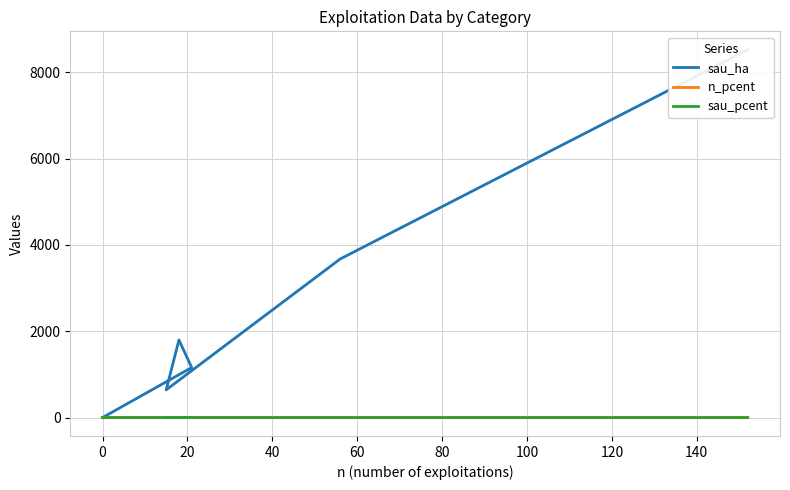

Is it true that sau_ha equals 5746.2 at 0?

False